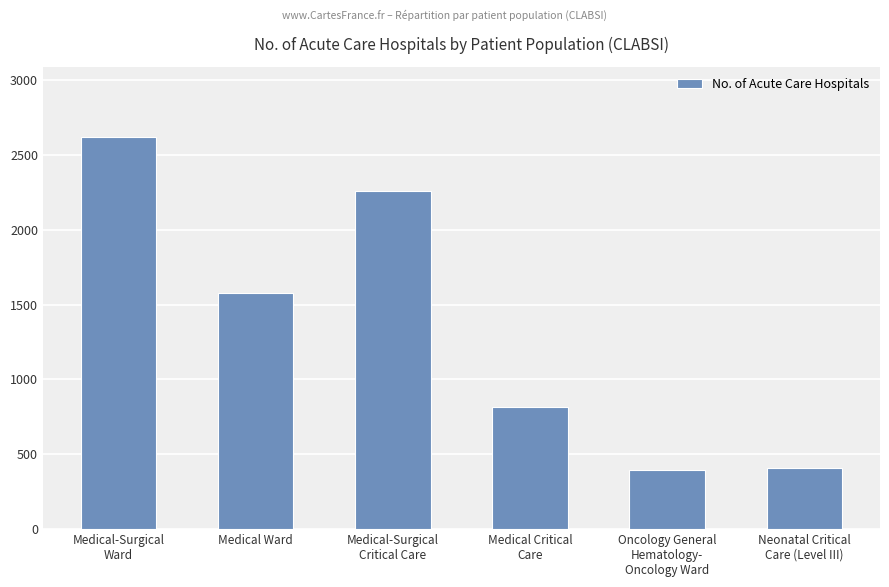

How many bars are there in total?

6